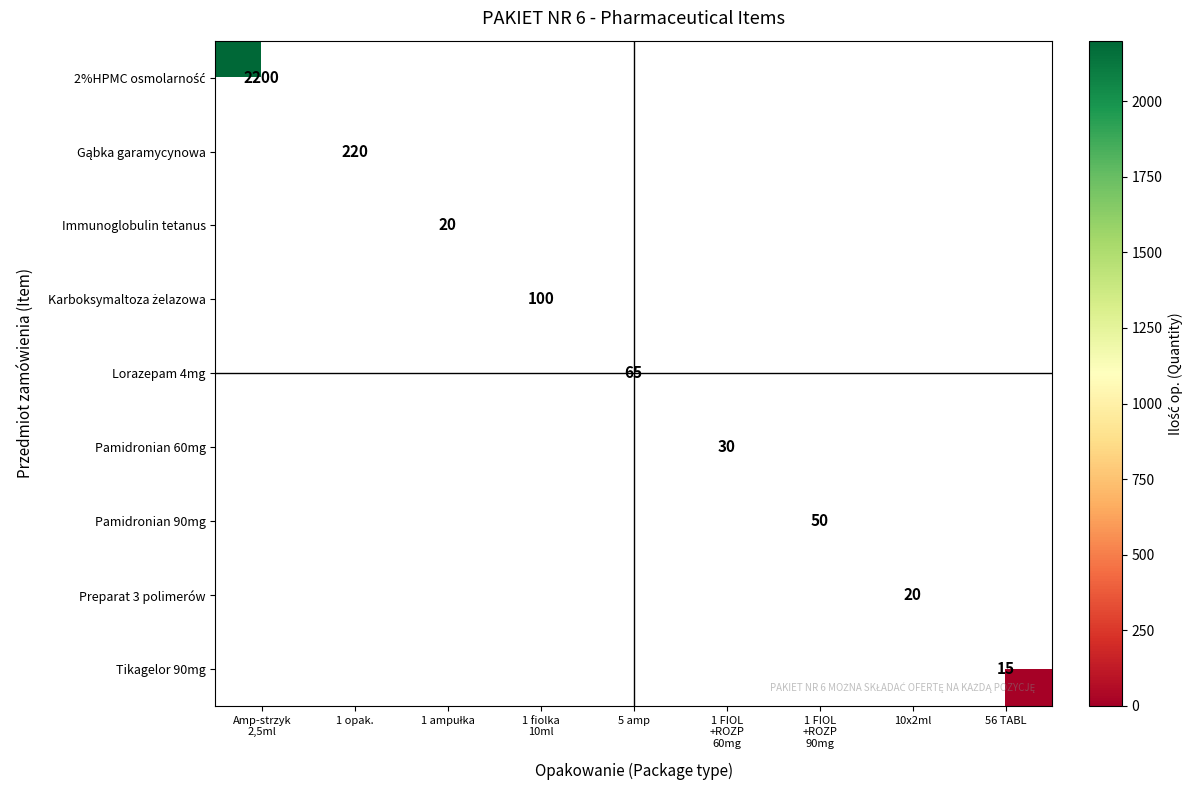

How many positive values does the Immunoglobulin tetanus series have?

1